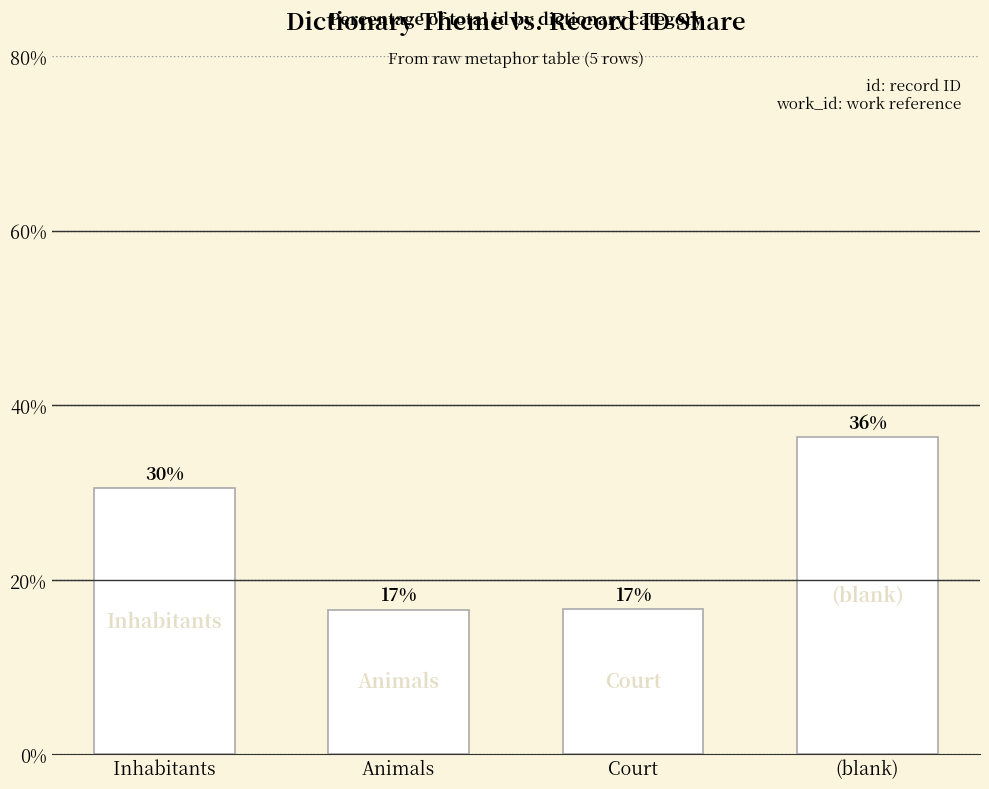

How many bars are there in total?

4